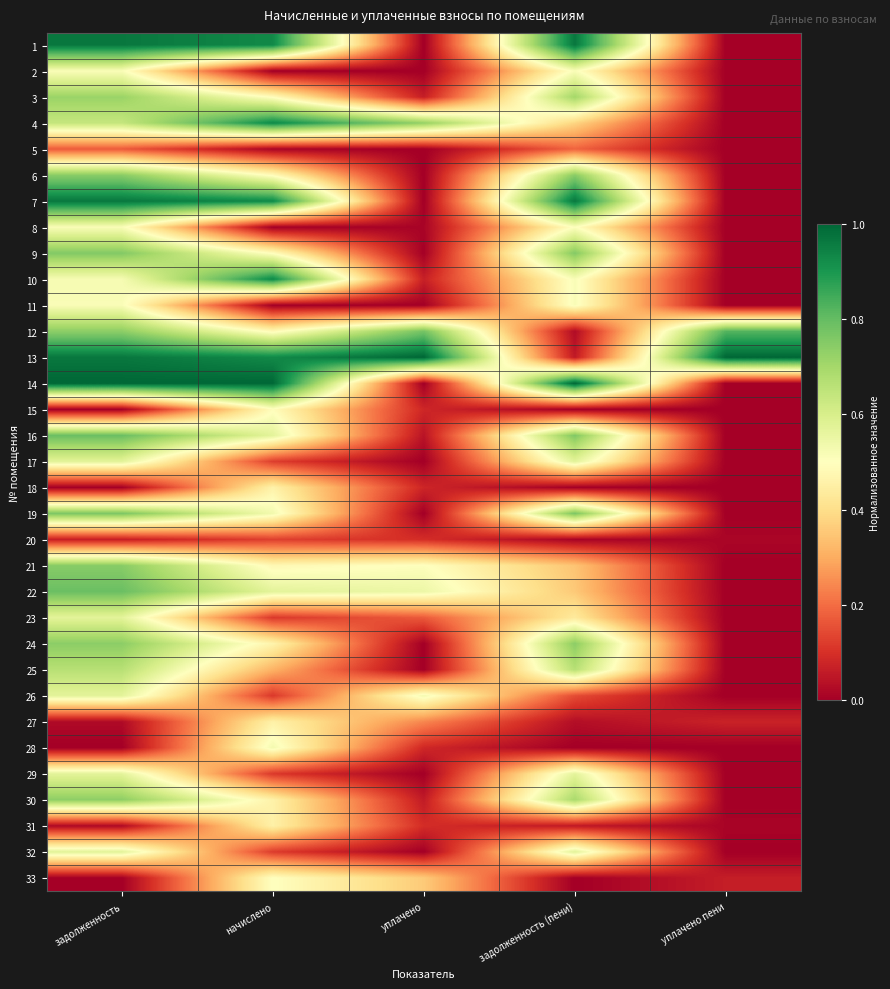

List the series in order of their peak value, lowest first.

20, 5, 27, 31, 18, 15, 33, 2, 8, 11, 28, 23, 26, 29, 32, 17, 25, 3, 30, 24, 6, 21, 9, 19, 22, 16, 12, 4, 10, 1, 7, 13, 14